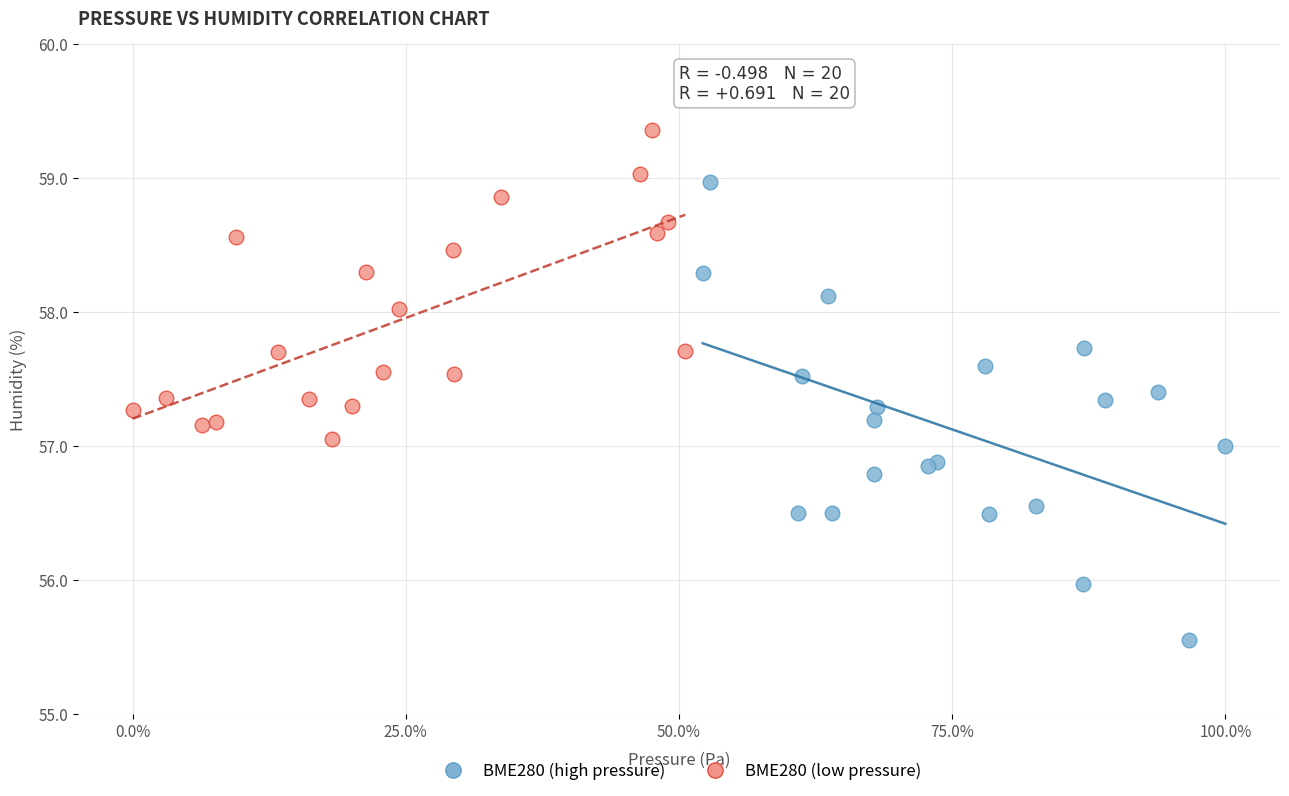

Which series contains the highest Y value?

BME280 (low pressure)